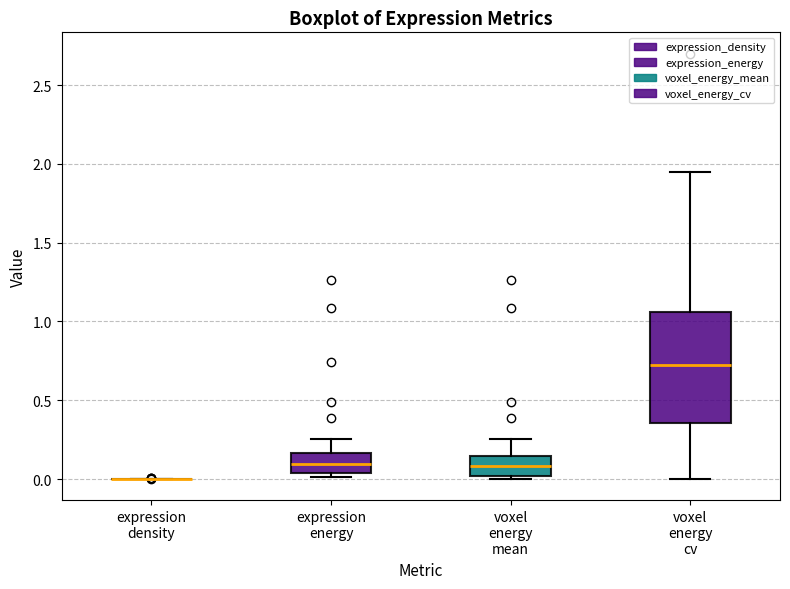

Reading left to right, transcribe this box plot: for each box, give where its median line is, the range the box spans, and where its two whiskers end, as read against the y-axis. The values are not printed on the chart, so give them approximately, as read against the axis.

expression density: box collapsed to a line at 0.00, whiskers 0.00 to 0.00
expression energy: median 0.10, box 0.05 to 0.15, whiskers 0.00 to 0.25
voxel energy mean: median 0.10, box 0.00 to 0.15, whiskers 0.00 (just below the box's lower edge) to 0.25
voxel energy cv: median 0.70, box 0.35 to 1.05, whiskers 0.00 to 1.95